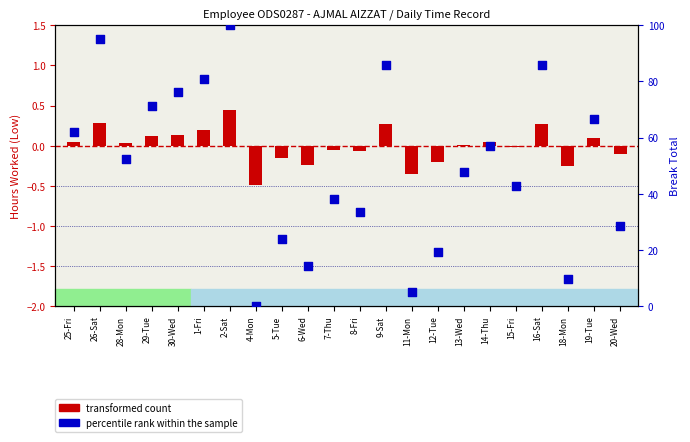

Is the value of transformed count at 14-Thu greater than the value of percentile rank within the sample at 18-Mon?

No